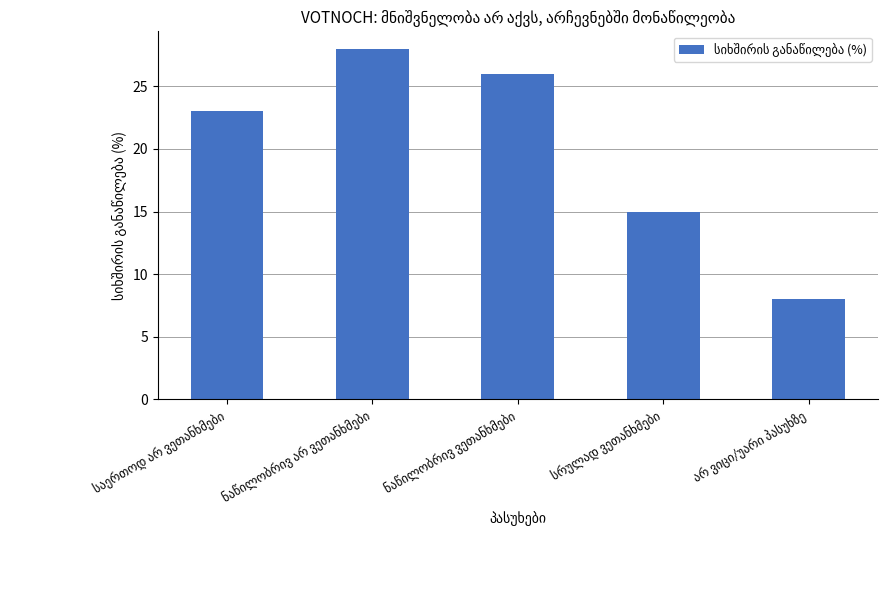

What is the value of the 3rd bar from the left?

26